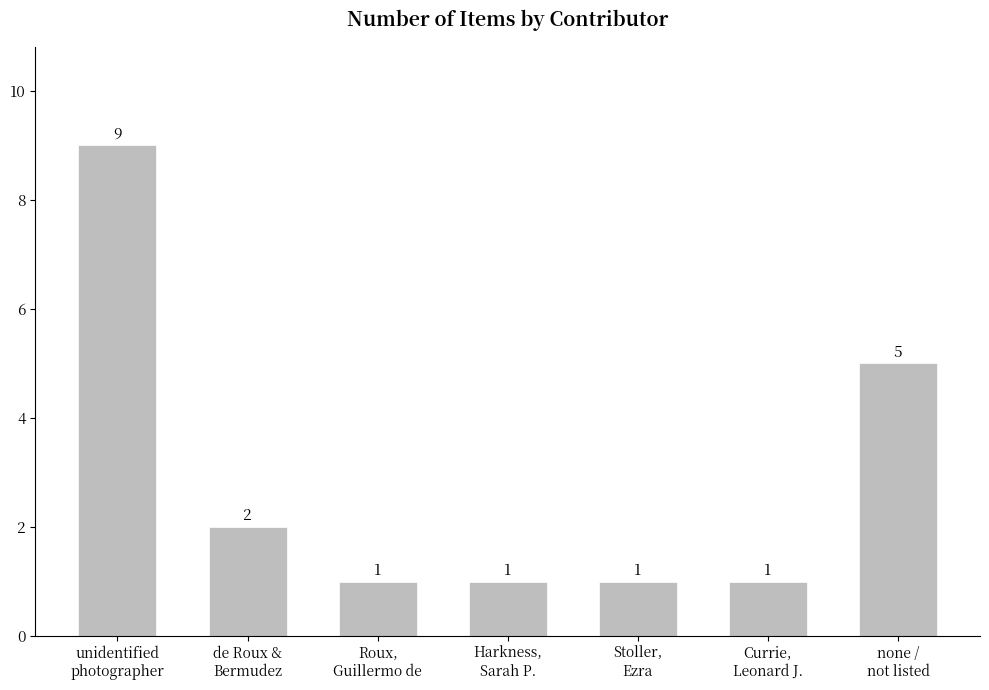

The chart shows a value of 1 at Roux,
Guillermo de. True or false?

True